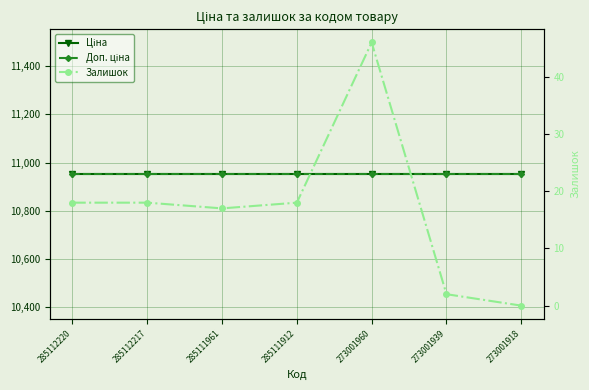

What are all the series names shown in the legend?

Ціна, Доп. ціна, Залишок